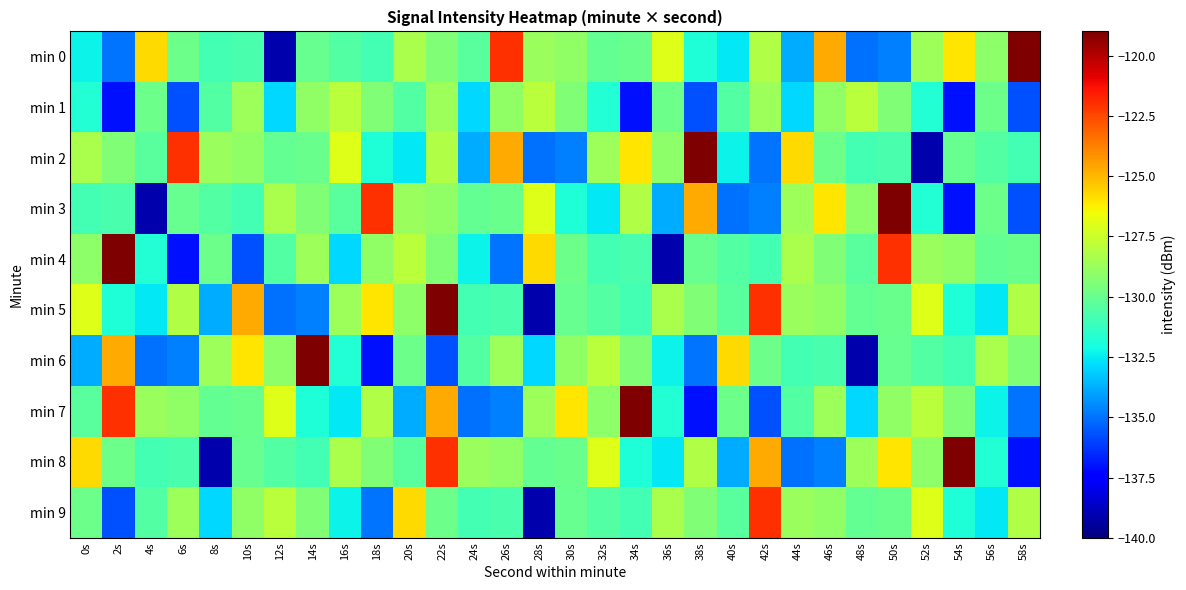

Between 42s and 6s, which is larger?

42s